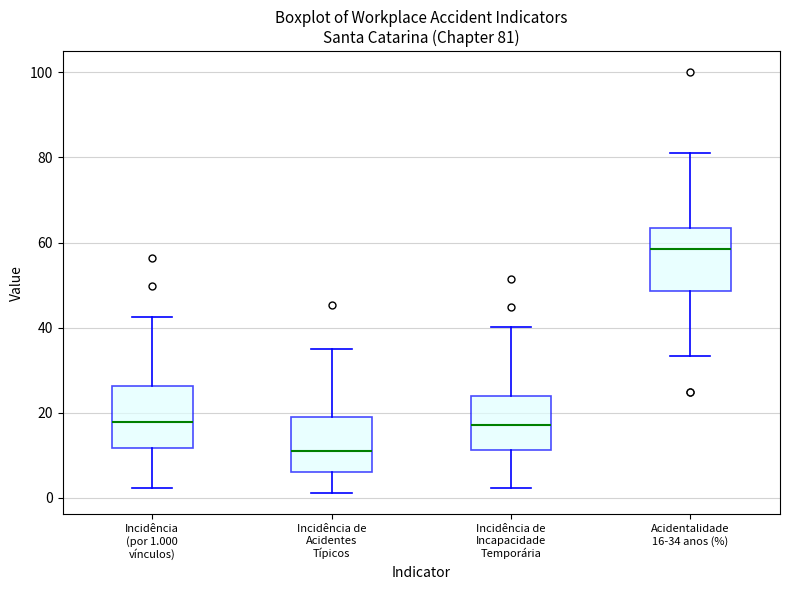

Which box has the highest median line?

Acidentalidade 16-34 anos (%)